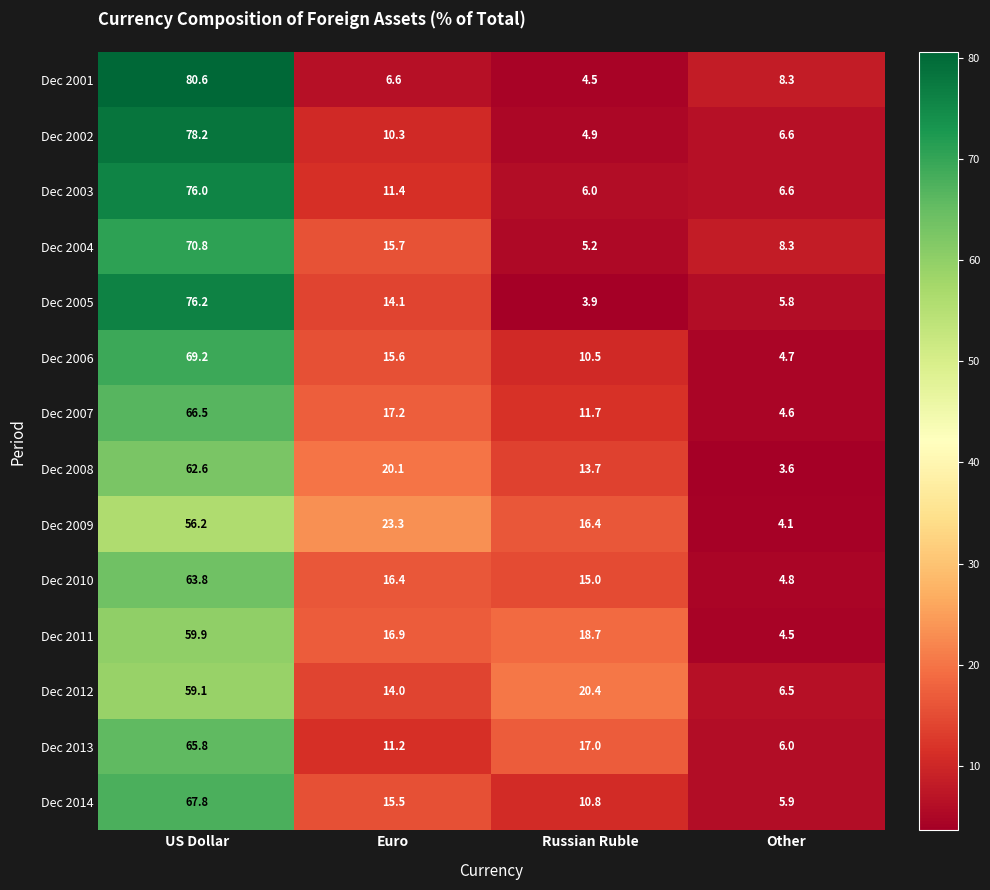

Which series has the largest range (max minus min)?

Dec 2001